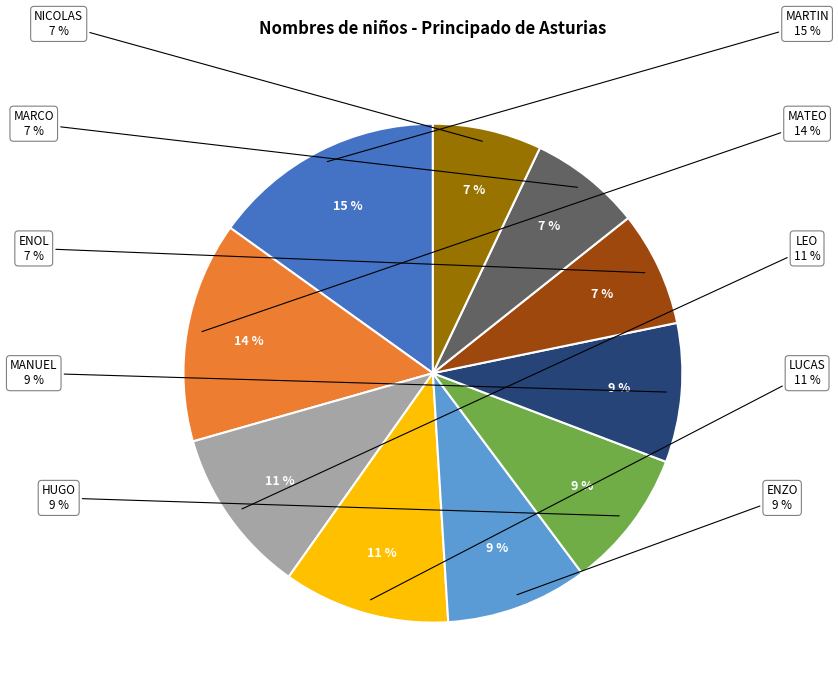

Between ENOL and MANUEL, which is larger?

MANUEL